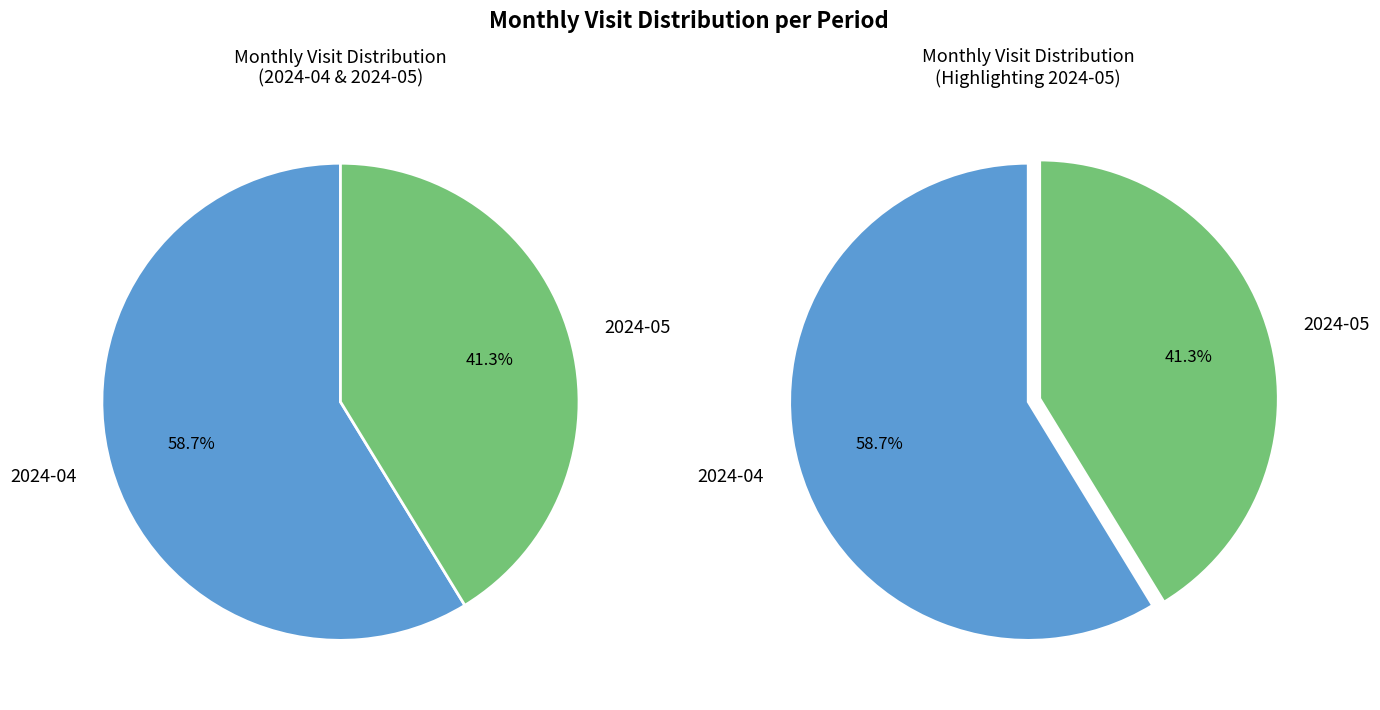

What percentage is the 2024-04 slice, to the nearest percent?

59%